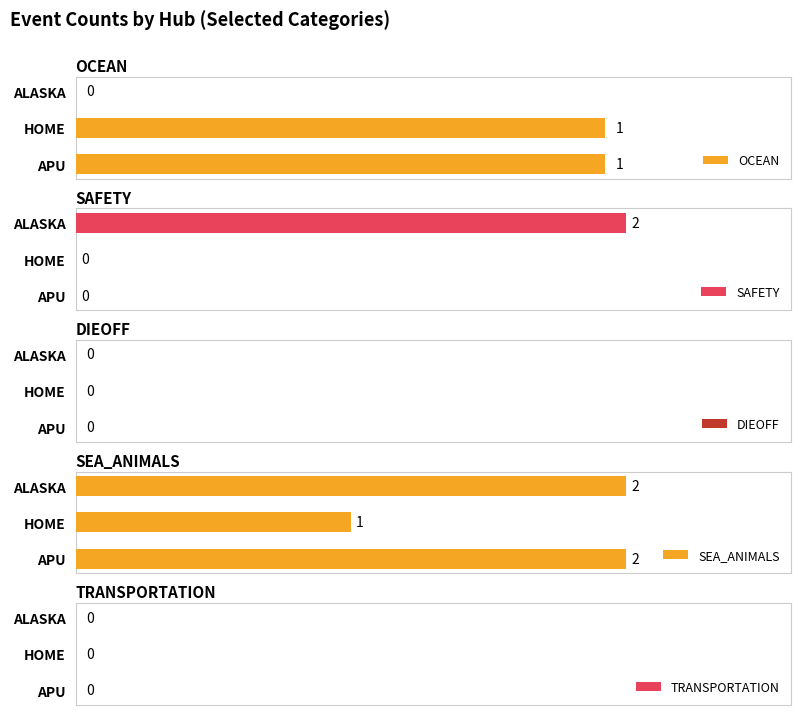

The value of OCEAN at HOME is 1.0. True or false?

True